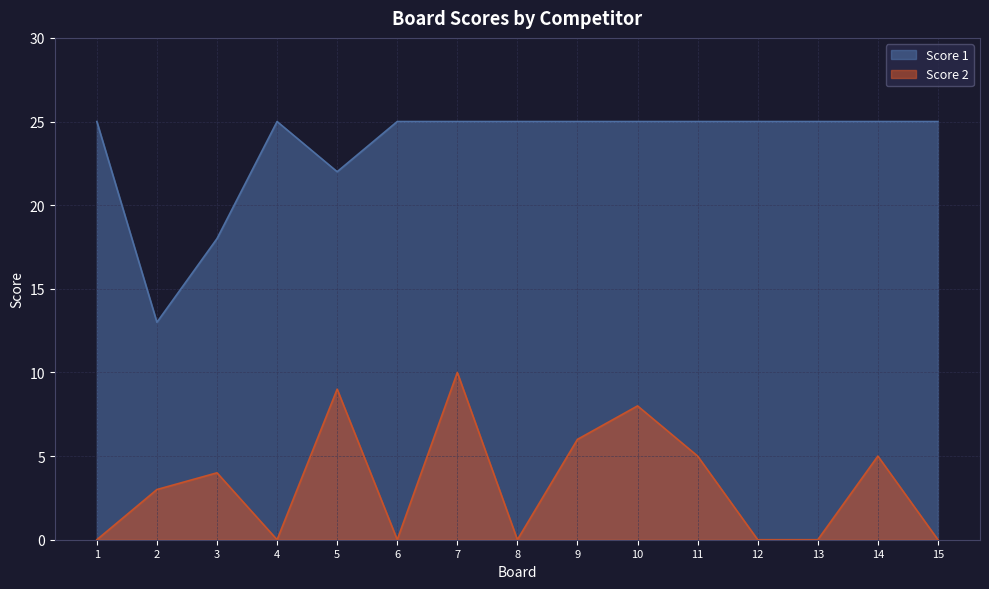

Which series has the widest spread of values?

Score 1